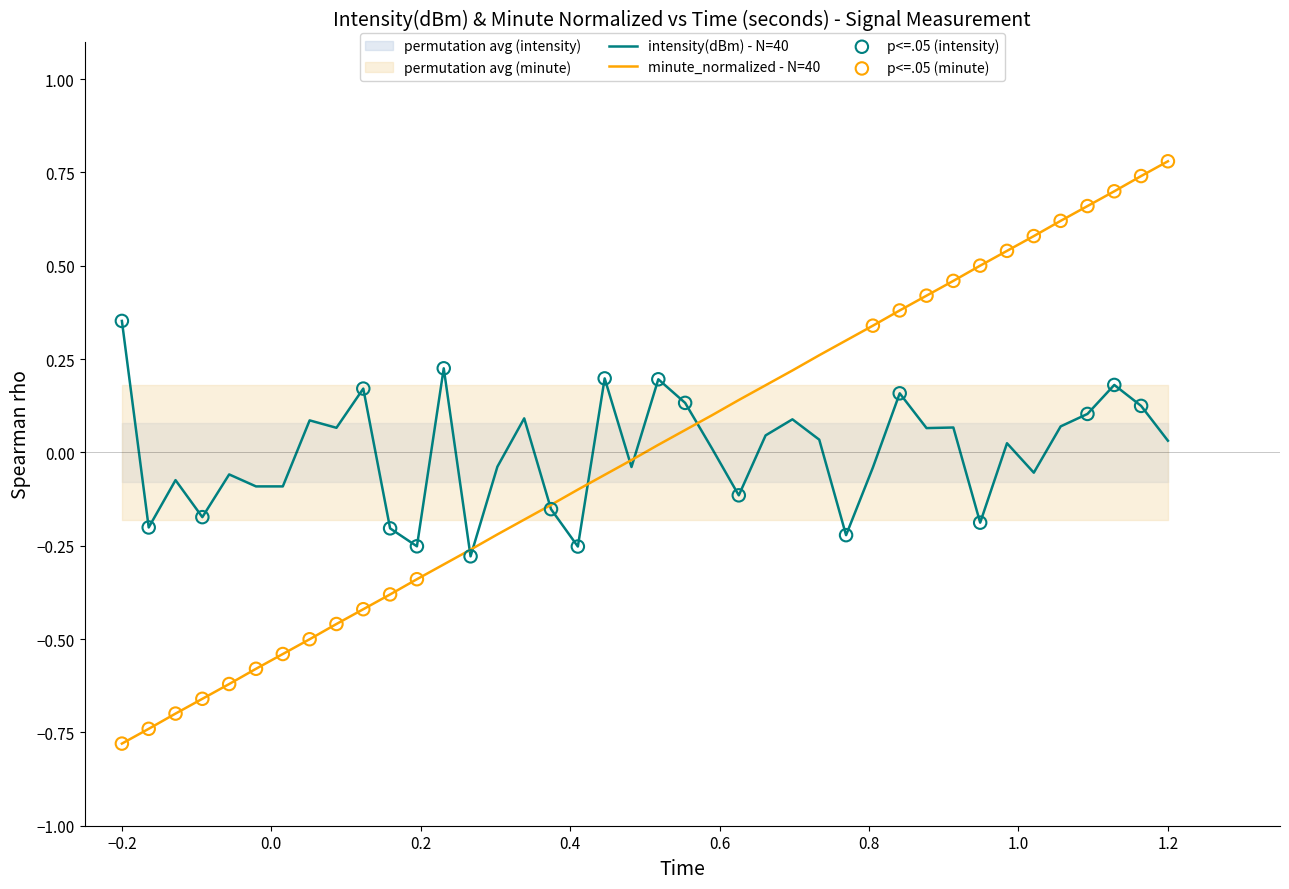

The minute_normalized - N=40 series shows 0.8 at 1.2. True or false?

True